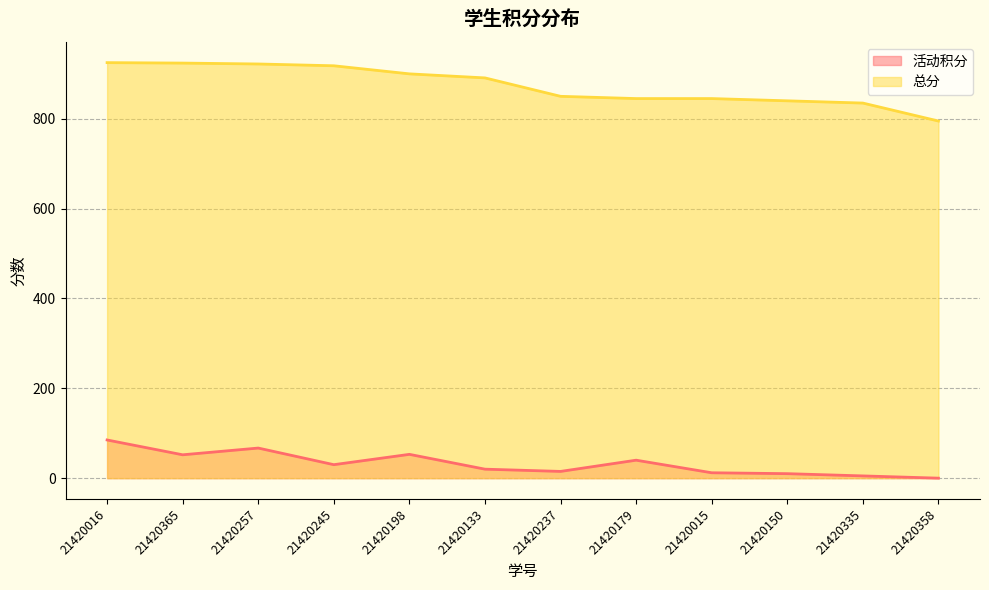

What is the spread (max minus min) of values at 21420237?

835